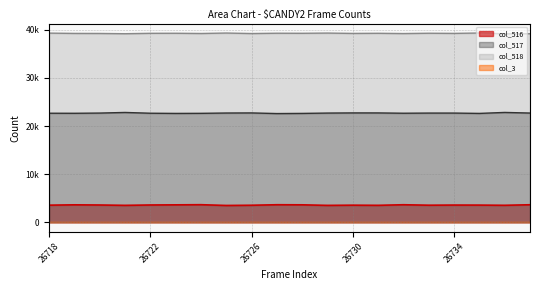

What is the minimum value for col_518?

39174